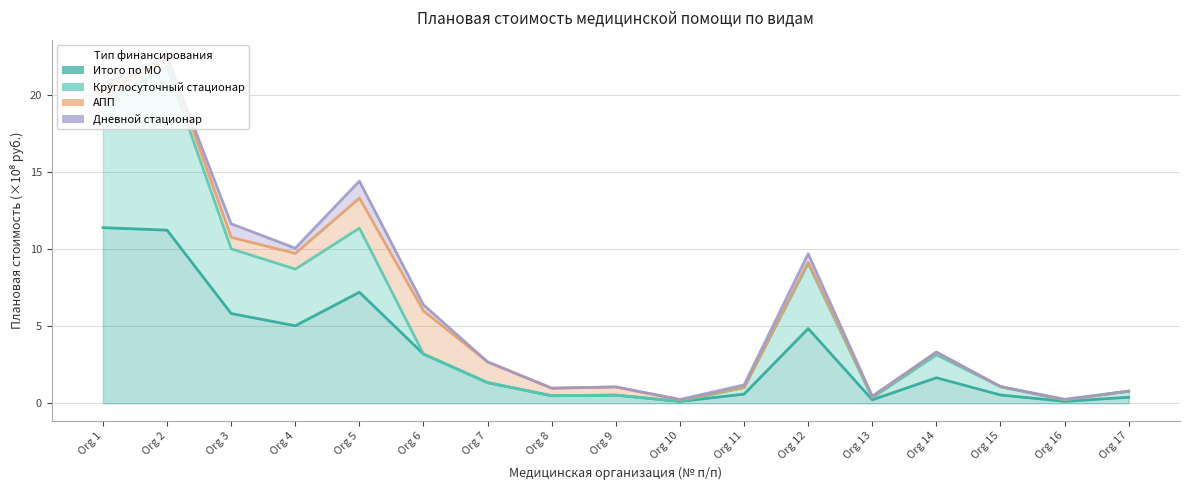

Read the Итого по МО value at Org 13.

0.2